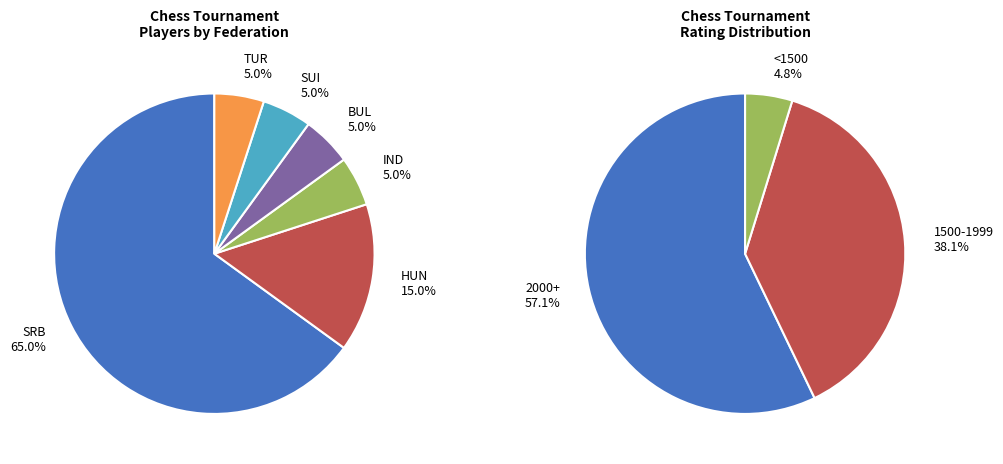

Is there a majority slice in this chart?

Yes